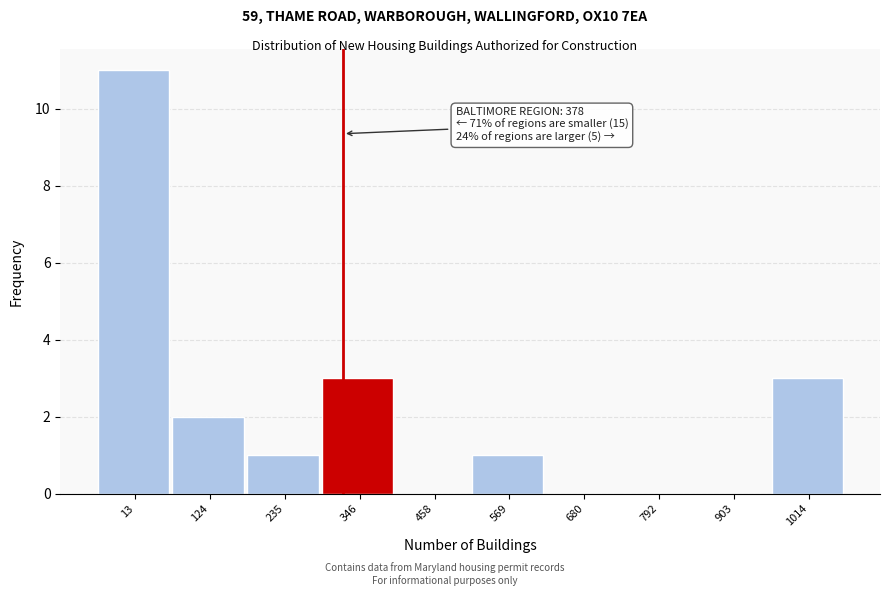

Reading left to right, transcribe all the data shown in this chart.

13=11	124=2	235=1	346=3	458=0	569=1	680=0	792=0	903=0	1014=3